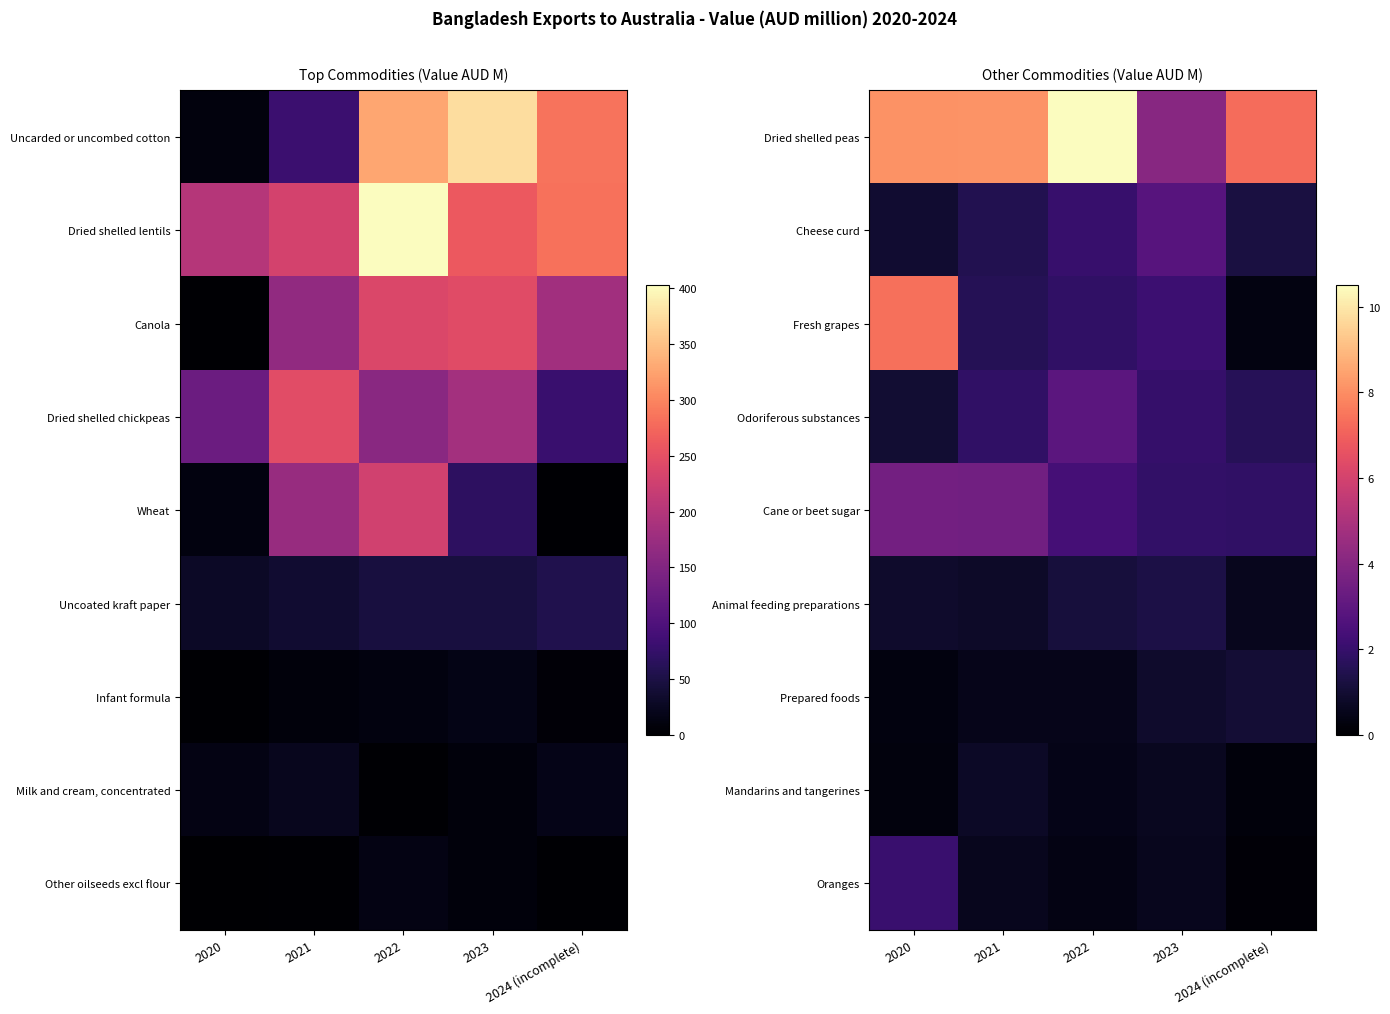

What is the sum of the Mandarins and tangerines values at 2020 and 2022?

0.7